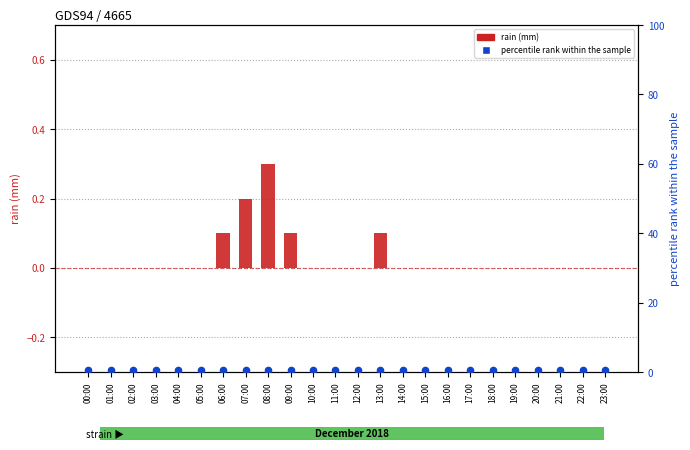

Which series has the largest total across all categories?

percentile rank